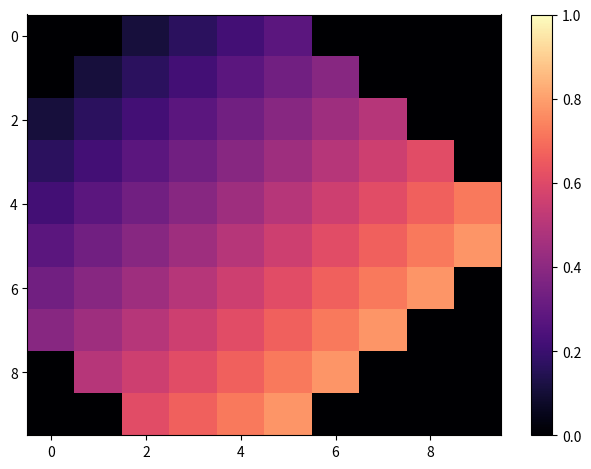

At which category does the chart reach its peak across all series?

9